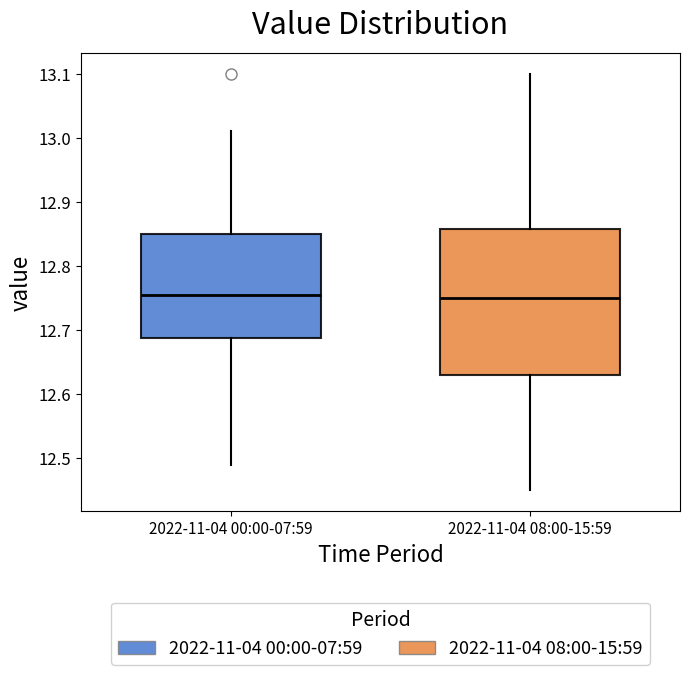

Comparing the boxes themselves (not the whiskers), which one is the tallest?

2022-11-04 08:00-15:59